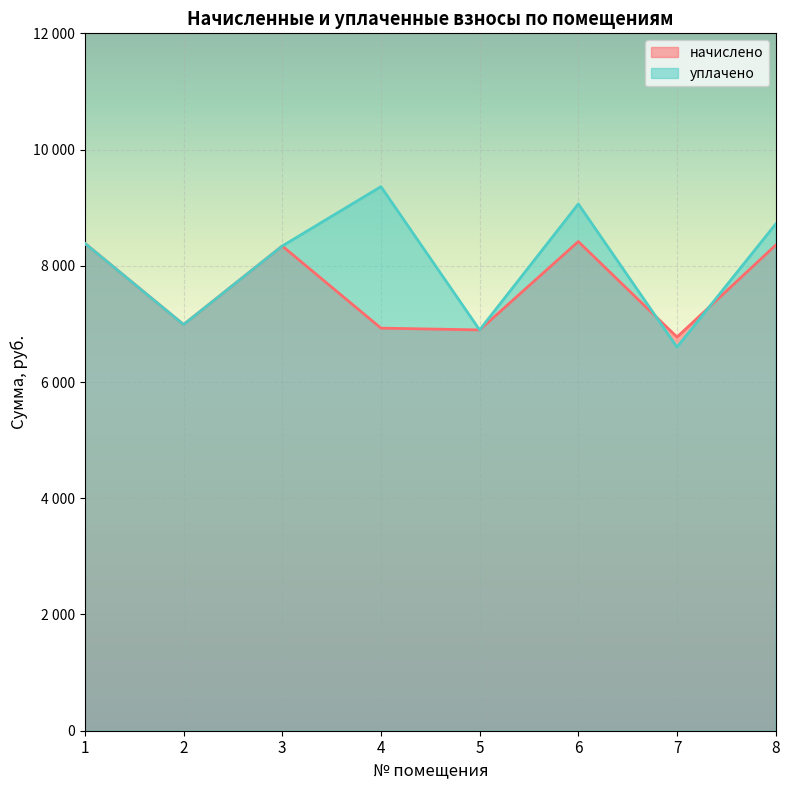

True or false: начислено and уплачено intersect in this chart.

True